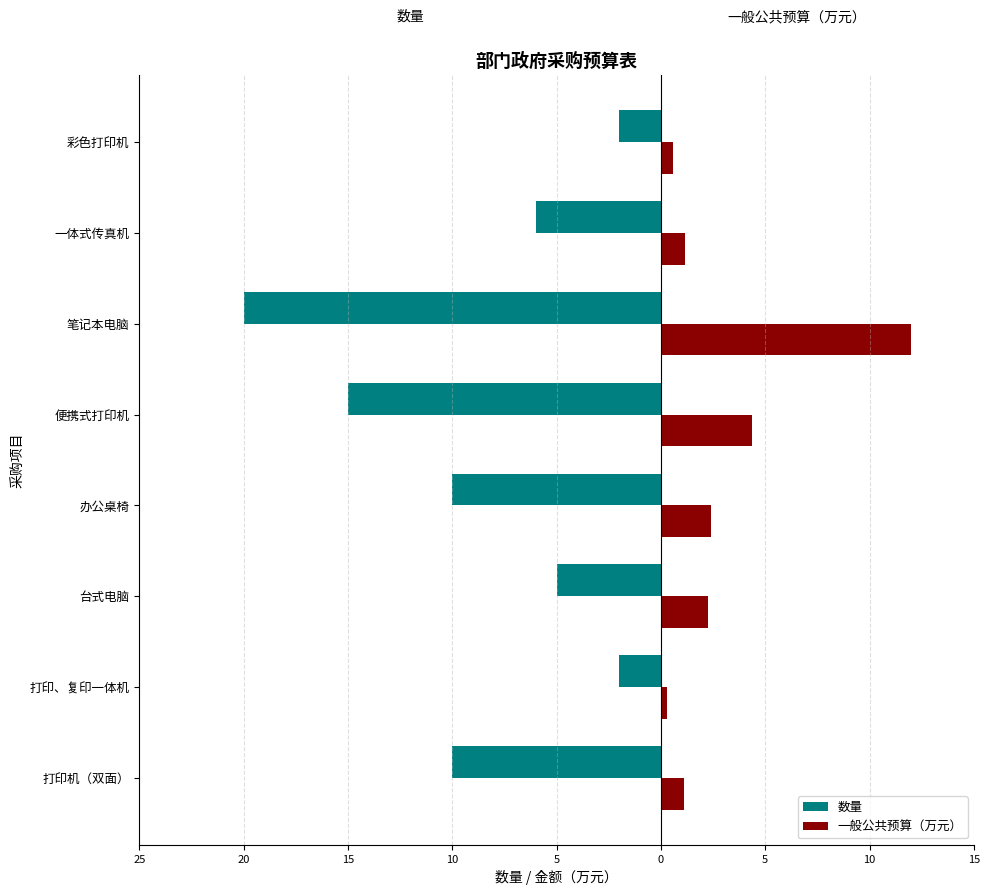

Reading left to right, what are all the values shown in this chart?

数量: 25=-10.0	20=-2.0	15=-5.0	10=-10.0	5=-15.0	0=-20.0	5=-6.0	10=-2.0
一般公共预算（万元）: 25=1.1	20=0.3	15=2.2	10=2.4	5=4.3	0=12.0	5=1.1	10=0.6